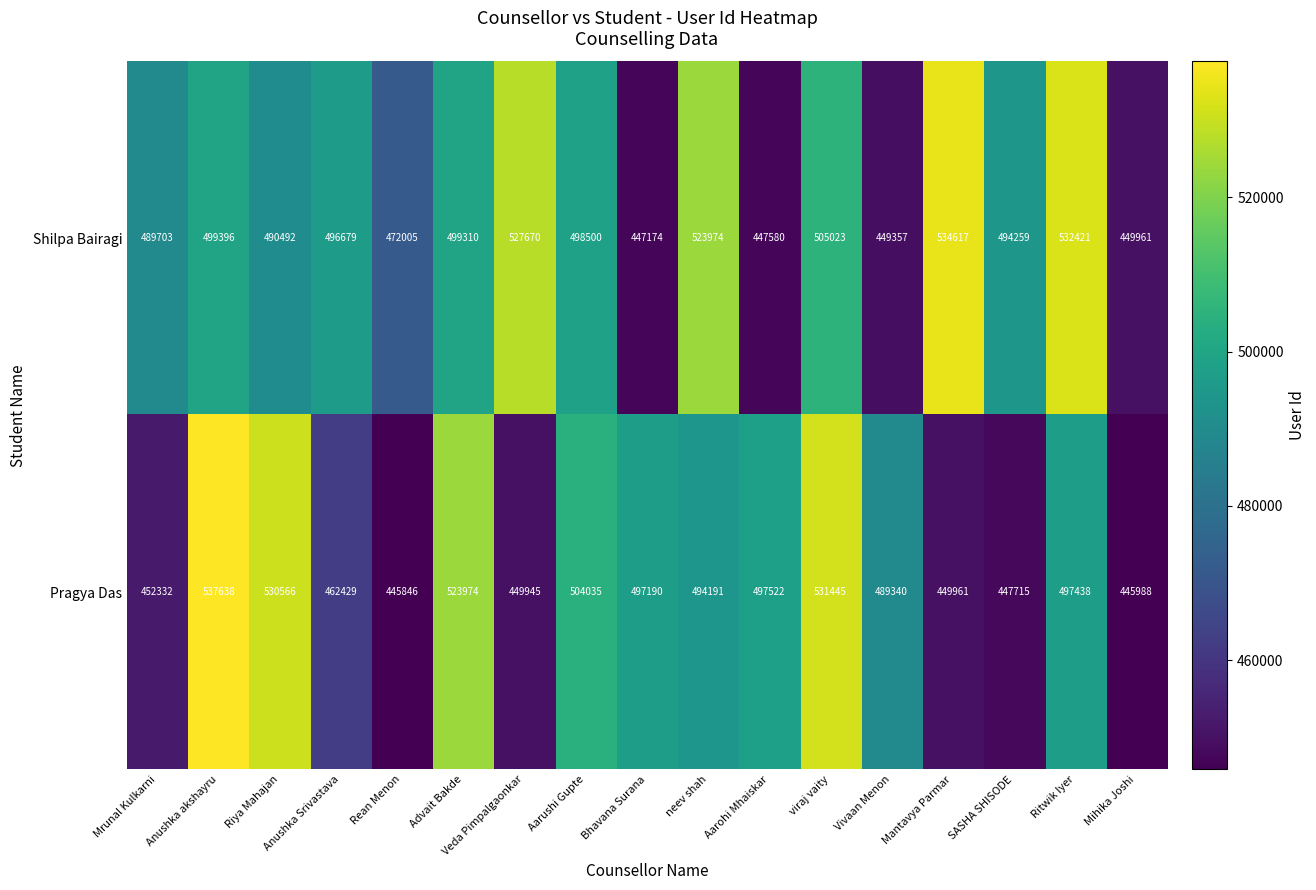

Which series has the largest range (max minus min)?

Pragya Das